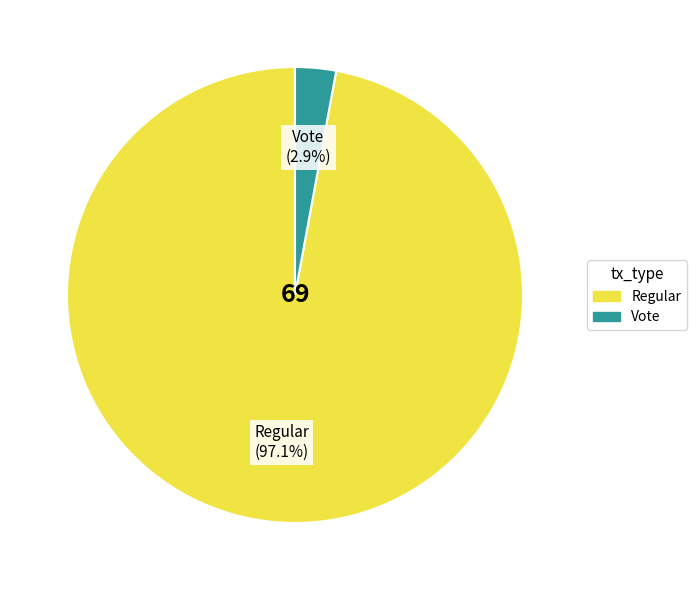

To the nearest percent, what portion does Vote represent?

3%